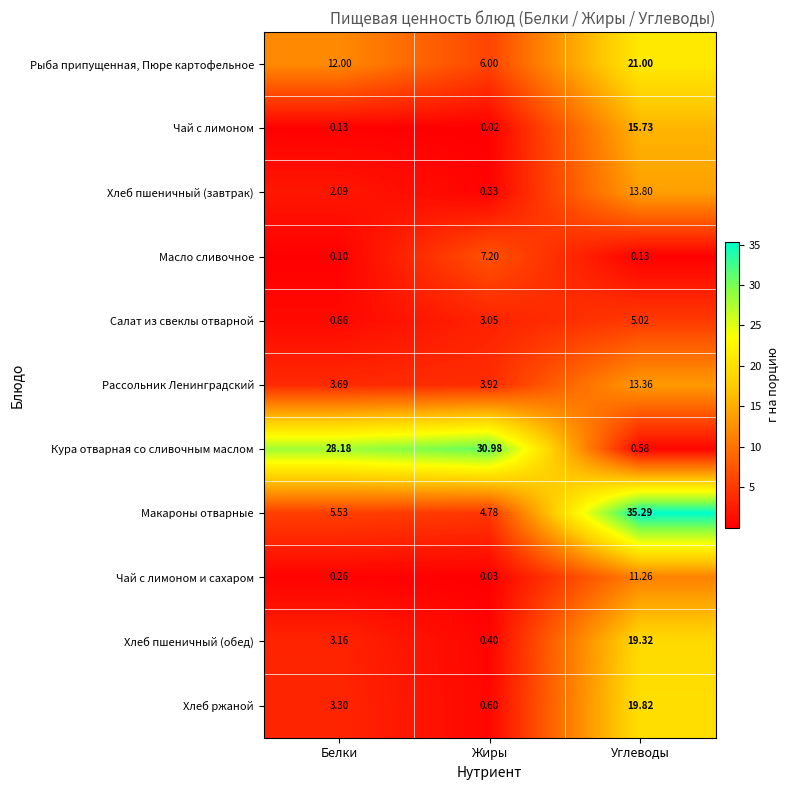

Which label corresponds to the smallest value in the chart?

Жиры